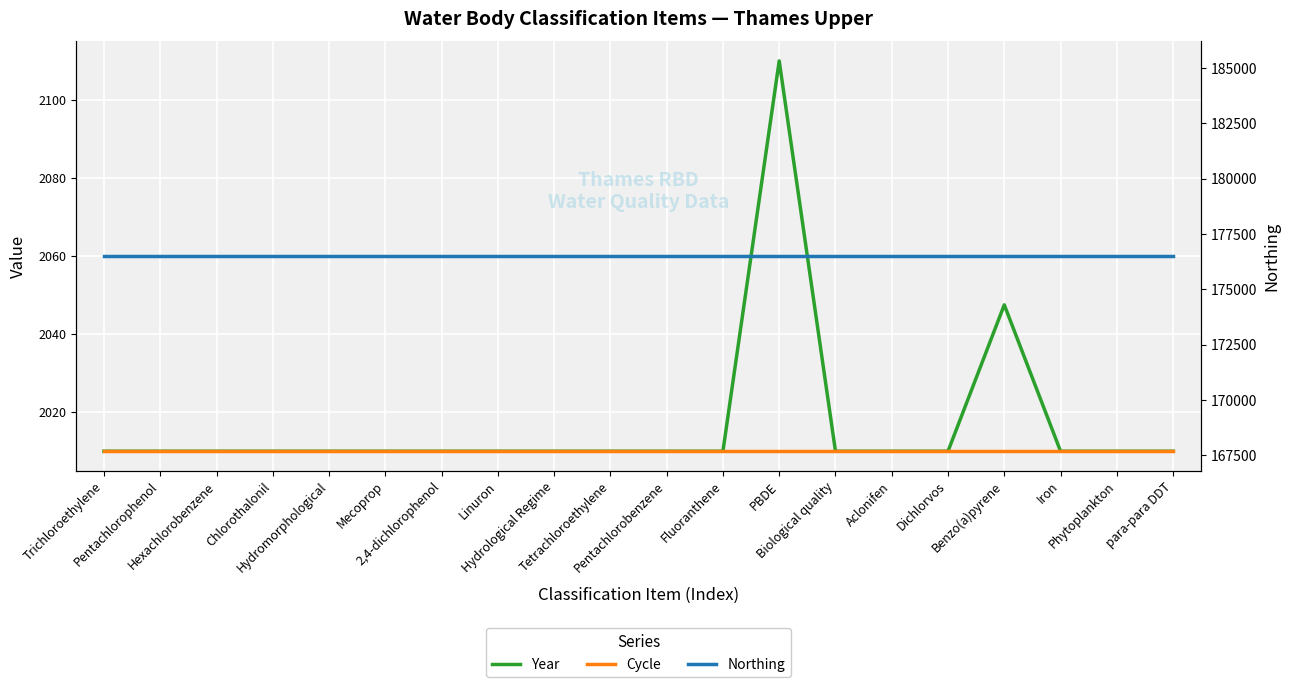

Rank the categories by Northing value from lowest to highest.

Trichloroethylene, Pentachlorophenol, Hexachlorobenzene, Chlorothalonil, Hydromorphological, Mecoprop, 2,4-dichlorophenol, Linuron, Hydrological Regime, Tetrachloroethylene, Pentachlorobenzene, Fluoranthene, PBDE, Biological quality, Aclonifen, Dichlorvos, Benzo(a)pyrene, Iron, Phytoplankton, para-para DDT